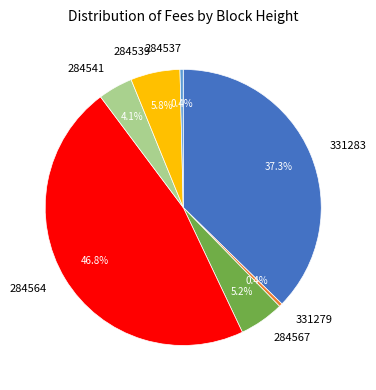

True or false: 284541 accounts for 16% of the total.

False